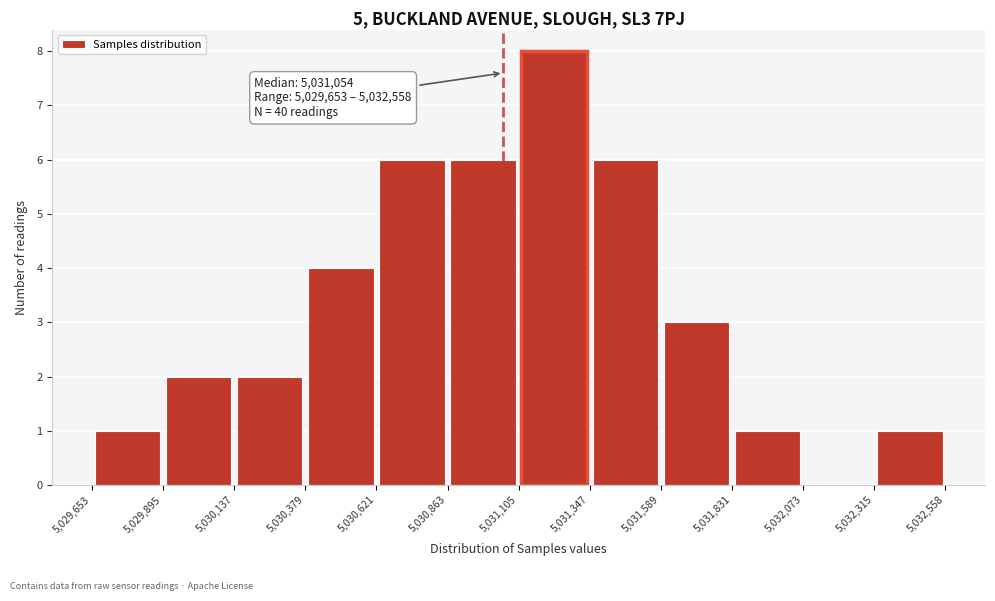

Which range on the x-axis has the tallest bar?

5,031,105 to 5,031,347